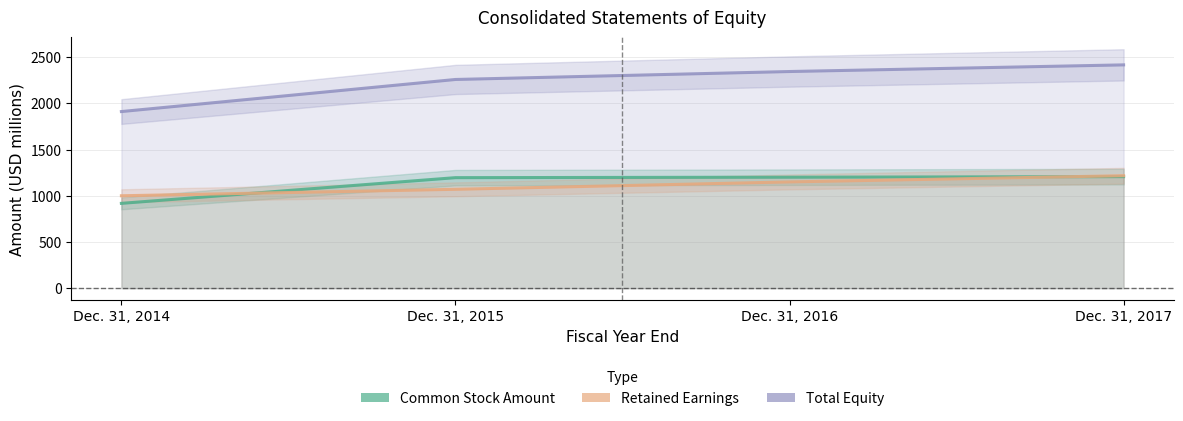

True or false: Common Stock Amount has more than 2 points higher than both neighbors.

False